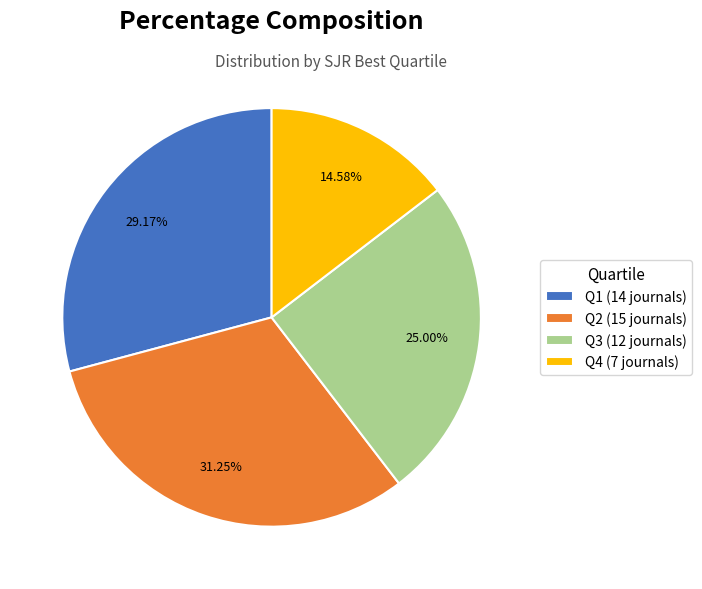

Does Q3 represent more than half of the total?

No